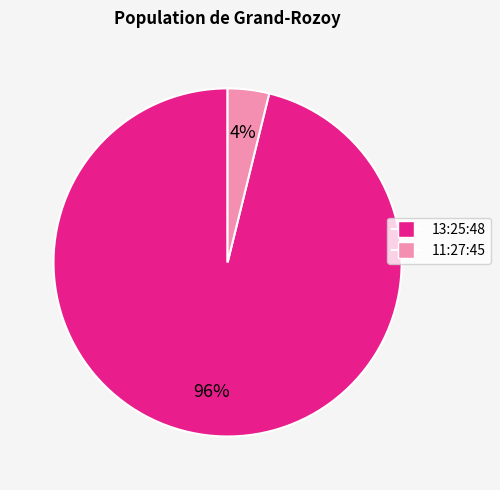

Between 13:25:48 and 11:27:45, which is larger?

13:25:48